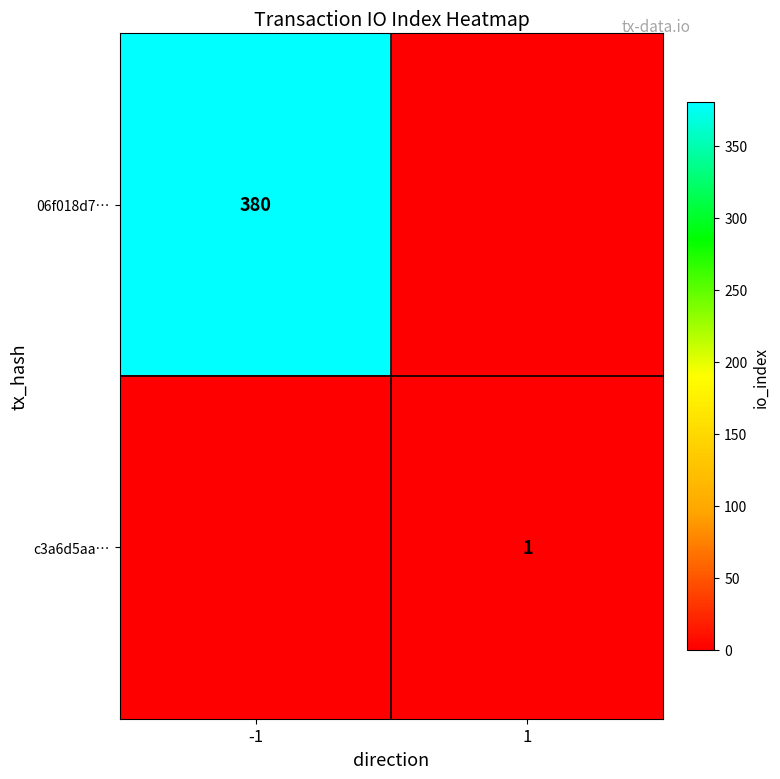

Is it true that 06f018d7… equals 192 at -1?

False